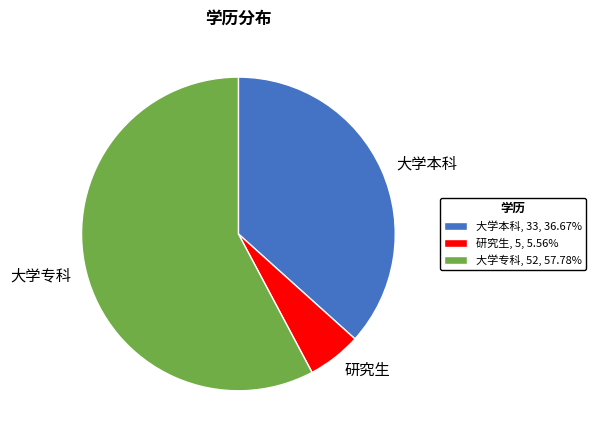

What is the ratio of the value at 大学专科 to the value at 大学本科?

1.6